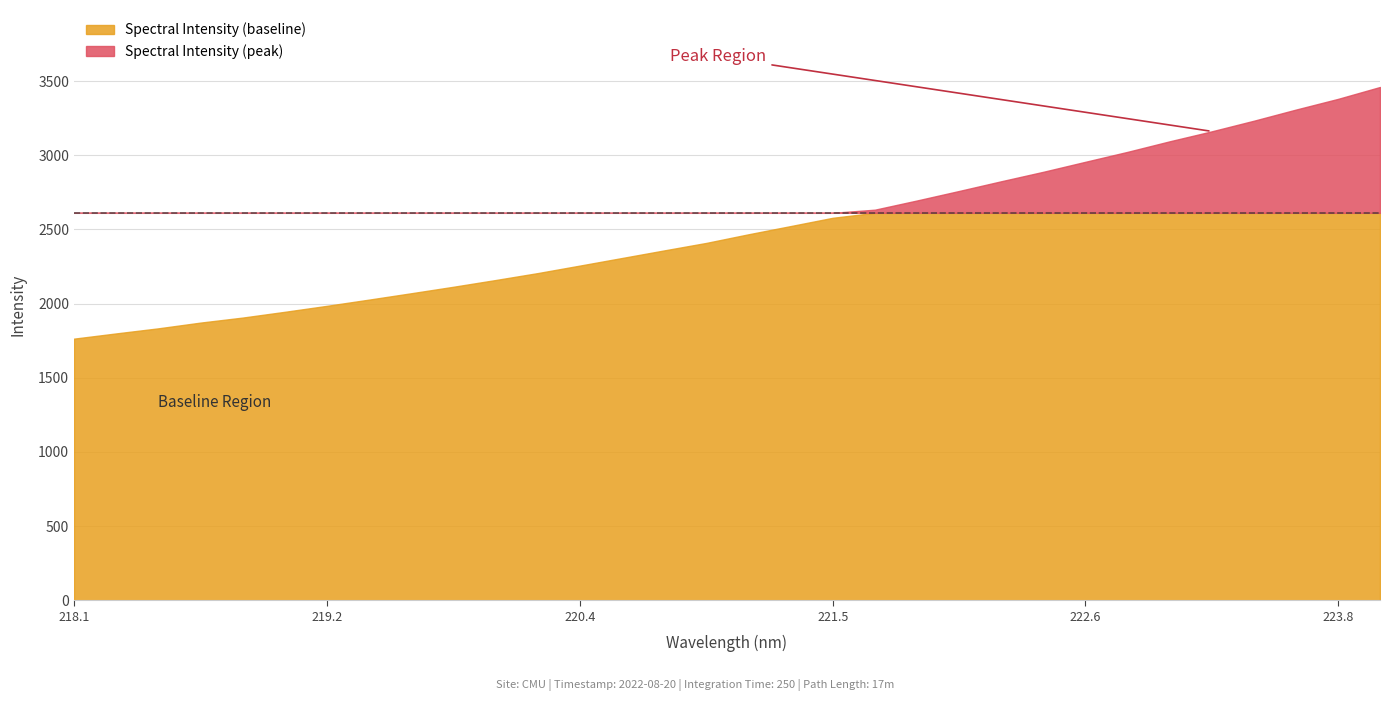

Which category has the highest value across all series?

223.9802